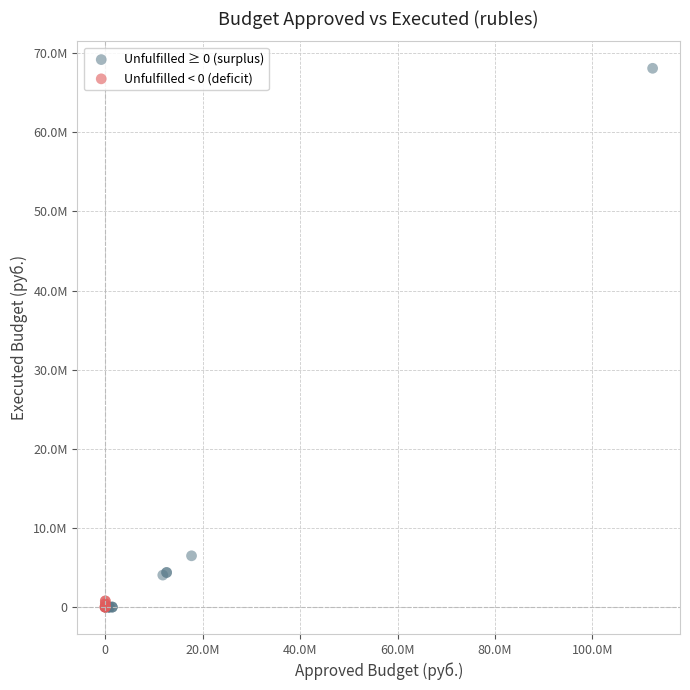

What are all the series names shown in the legend?

Unfulfilled ≥ 0 (surplus), Unfulfilled < 0 (deficit)